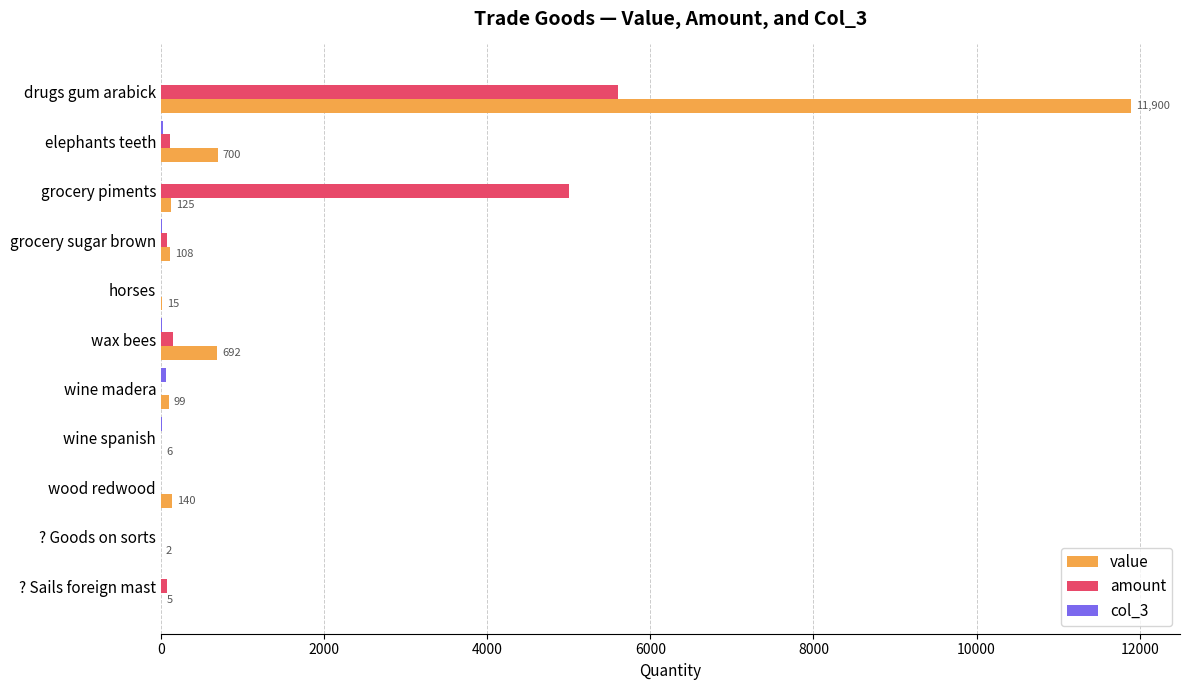

How many distinct data groups are displayed?

3